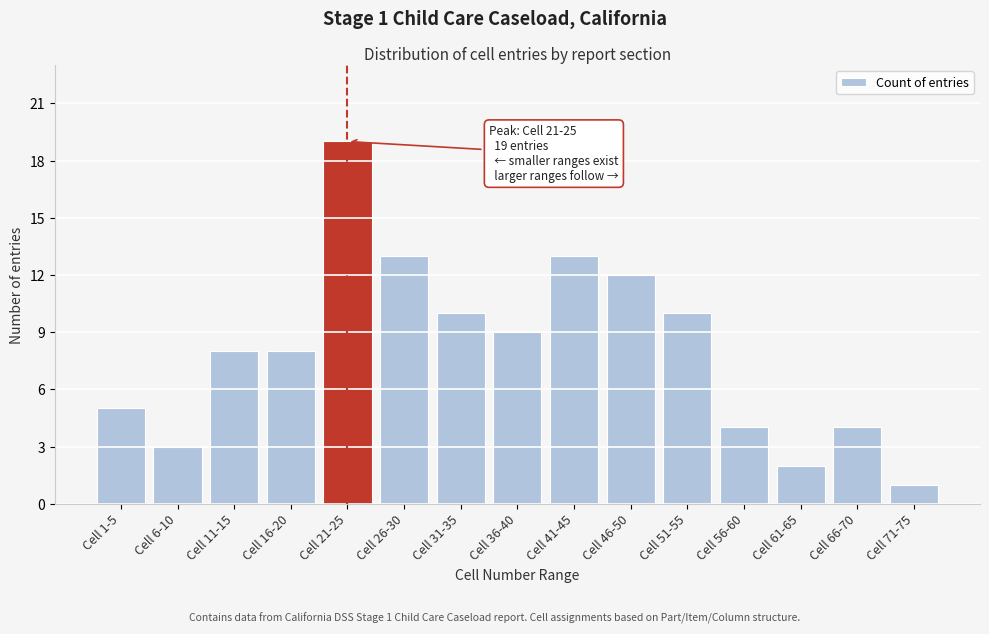

Reading right to left, transcribe all the data shown in this chart.

Cell 71-75=1	Cell 66-70=4	Cell 61-65=2	Cell 56-60=4	Cell 51-55=10	Cell 46-50=12	Cell 41-45=13	Cell 36-40=9	Cell 31-35=10	Cell 26-30=13	Cell 21-25=19	Cell 16-20=8	Cell 11-15=8	Cell 6-10=3	Cell 1-5=5